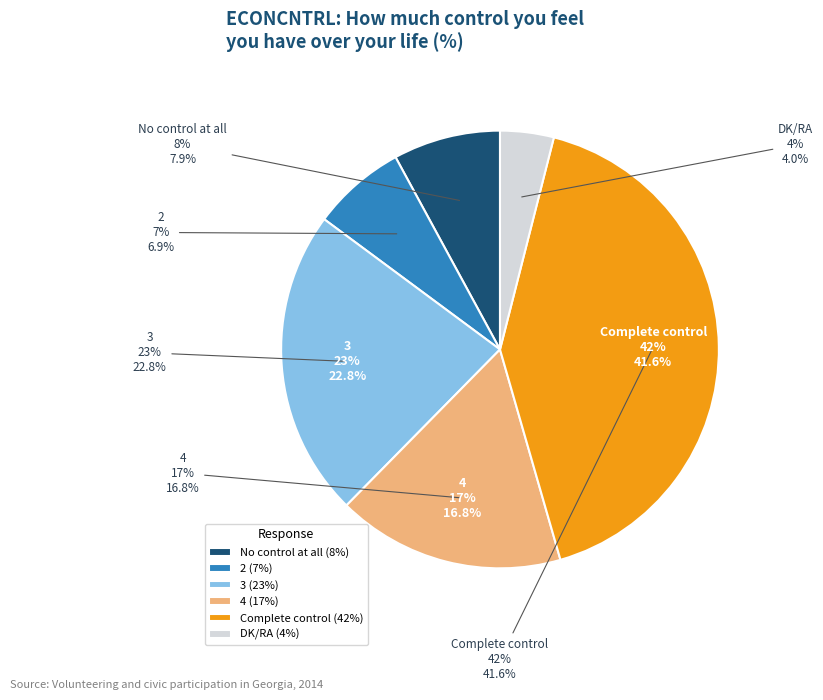

What is the ratio of the value at 3 to the value at 2?

3.3